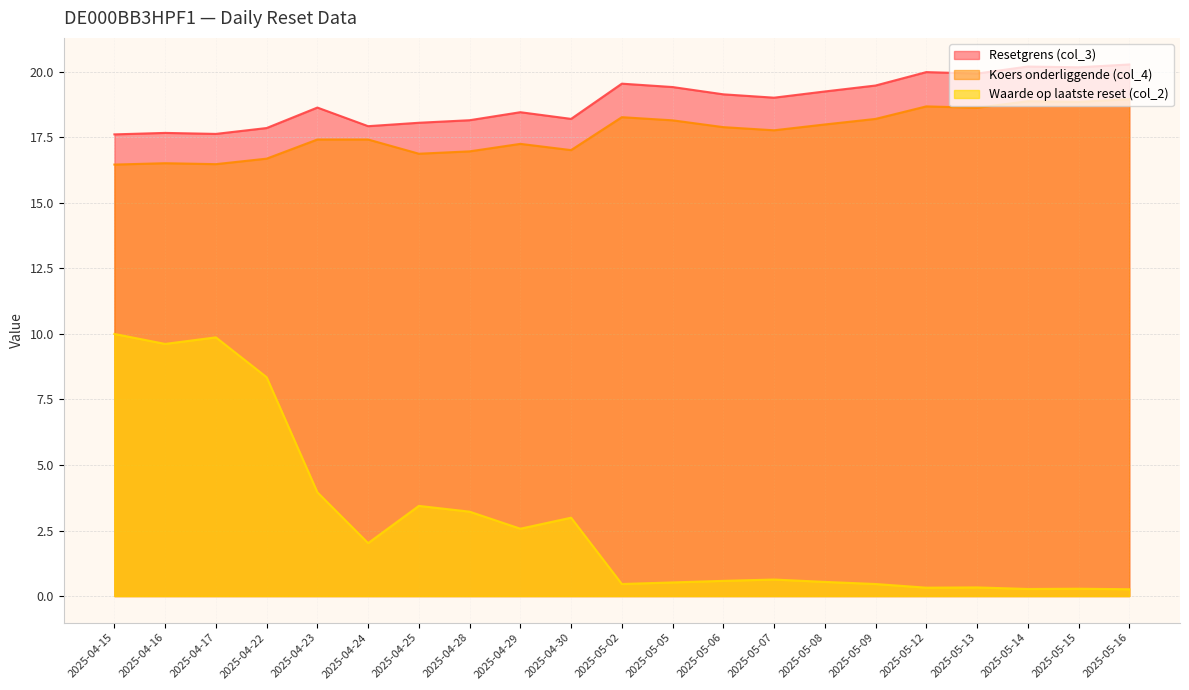

What is the difference between the Waarde op laatste reset (col_2) values at 2025-04-25 and 2025-04-24?

1.4